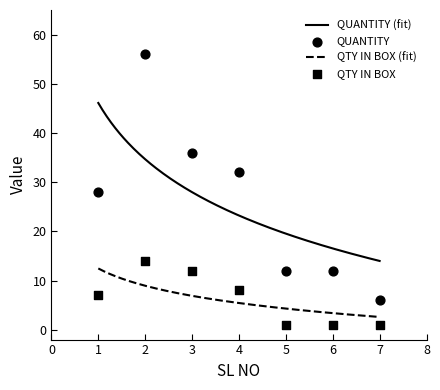

What are all the series names shown in the legend?

QUANTITY, QTY IN BOX